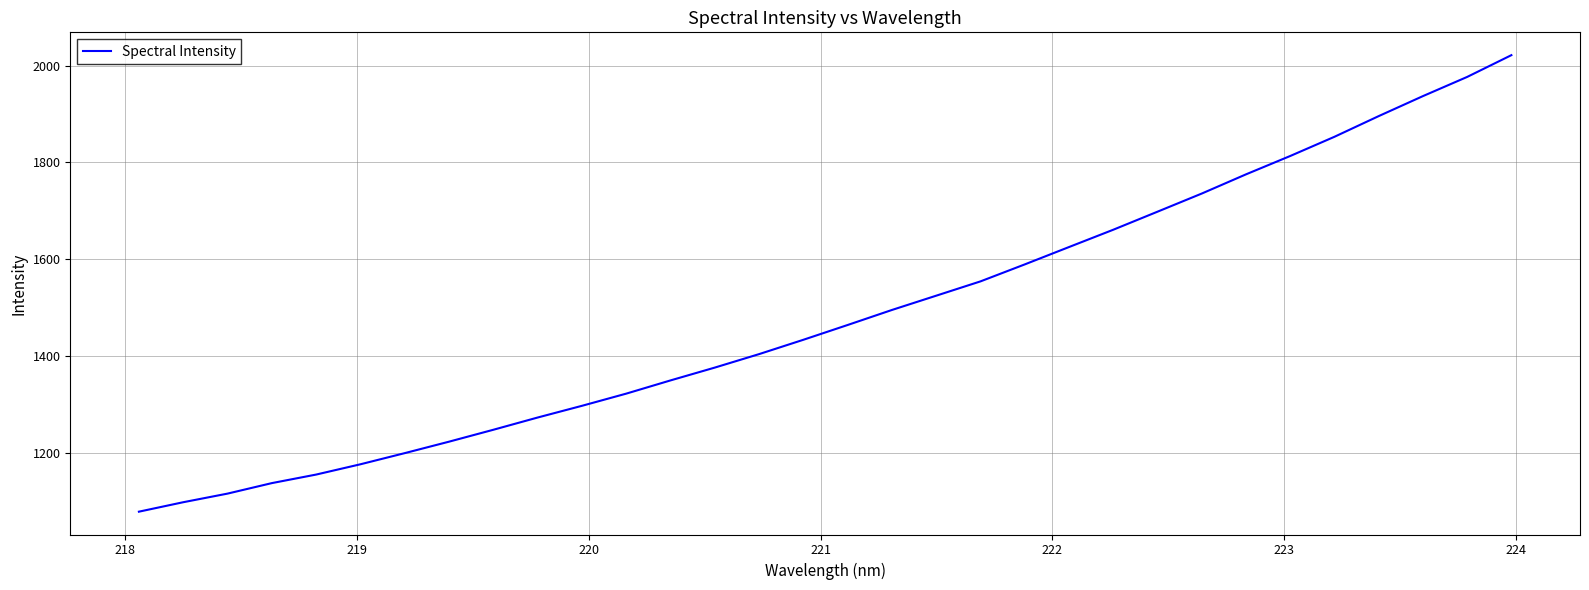

What is the maximum value shown in the chart?

2021.4